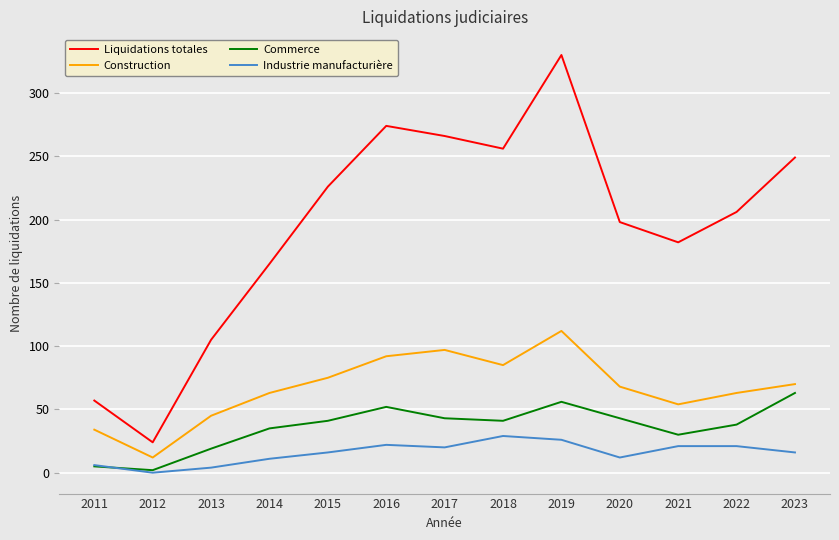

At which category does Construction reach its first local peak?

2017